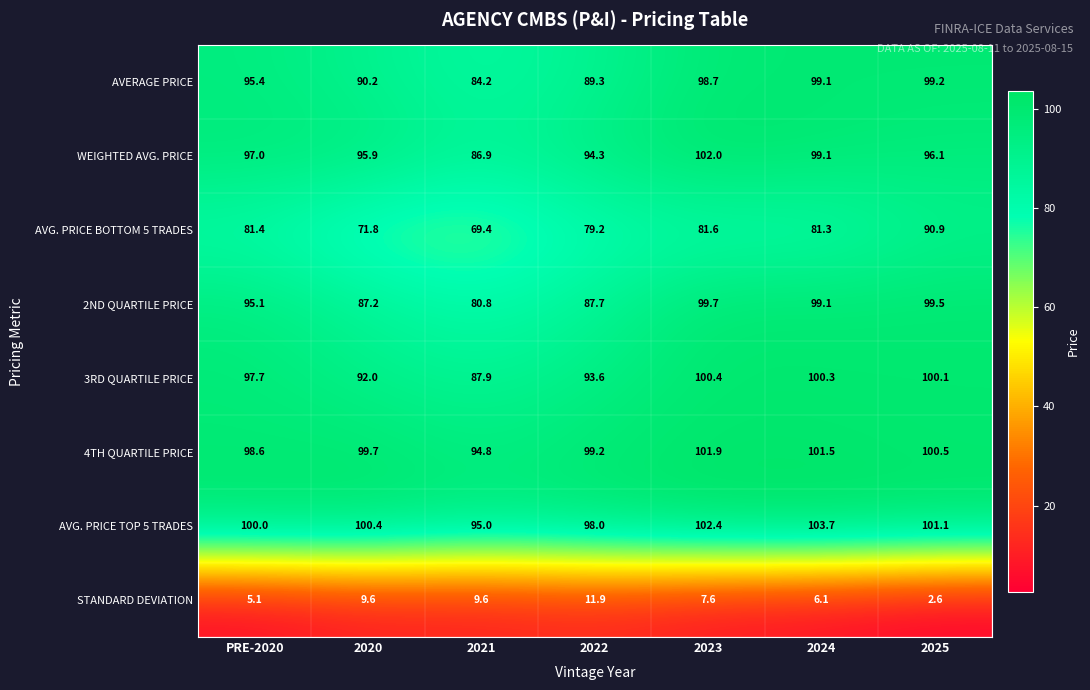

How many data points in 2ND QUARTILE PRICE are above 95?

4